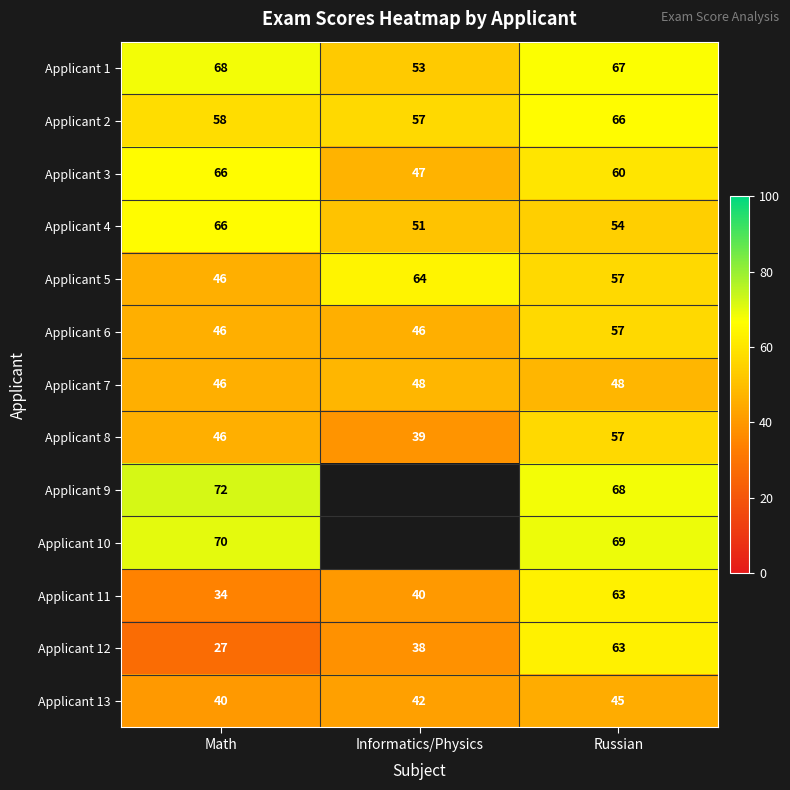

How many Applicant 13 values are between 40 and 45?

3